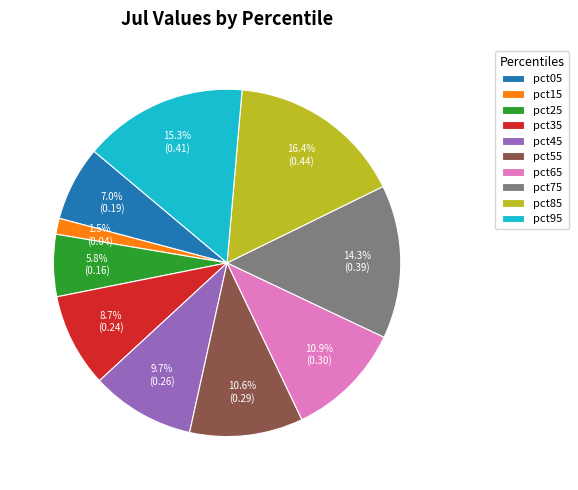

To the nearest percent, what portion does pct65 represent?

11%